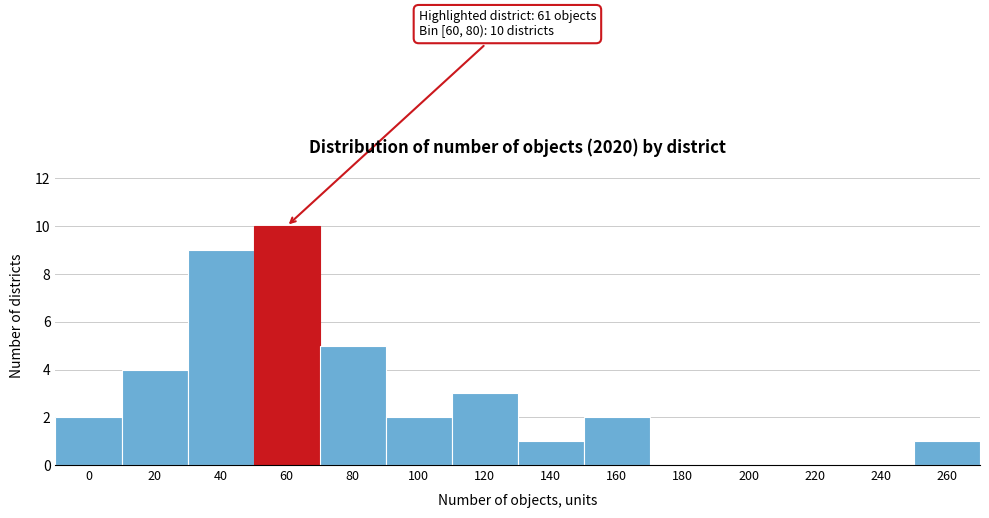

Reading left to right, list all the values displayed in this chart.

0=2	20=4	40=9	60=10	80=5	100=2	120=3	140=1	160=2	180=0	200=0	220=0	240=0	260=1